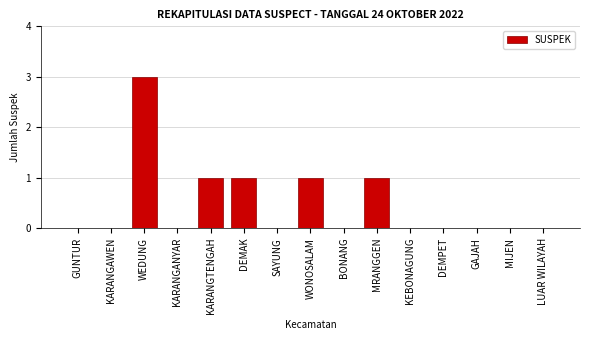

Reading left to right, extract all data points from this chart.

GUNTUR=0	KARANGAWEN=0	WEDUNG=3	KARANGANYAR=0	KARANGTENGAH=1	DEMAK=1	SAYUNG=0	WONOSALAM=1	BONANG=0	MRANGGEN=1	KEBONAGUNG=0	DEMPET=0	GAJAH=0	MIJEN=0	LUAR WILAYAH=0